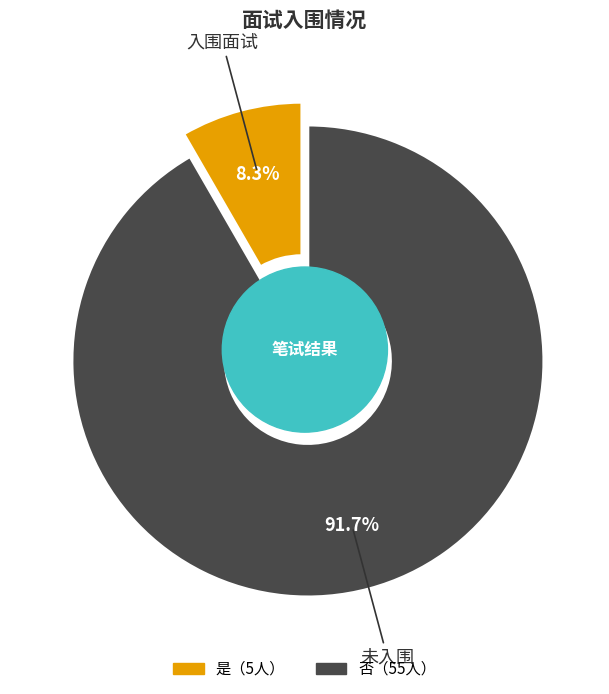

Is the sum of 是 and 否 greater than half?

Yes